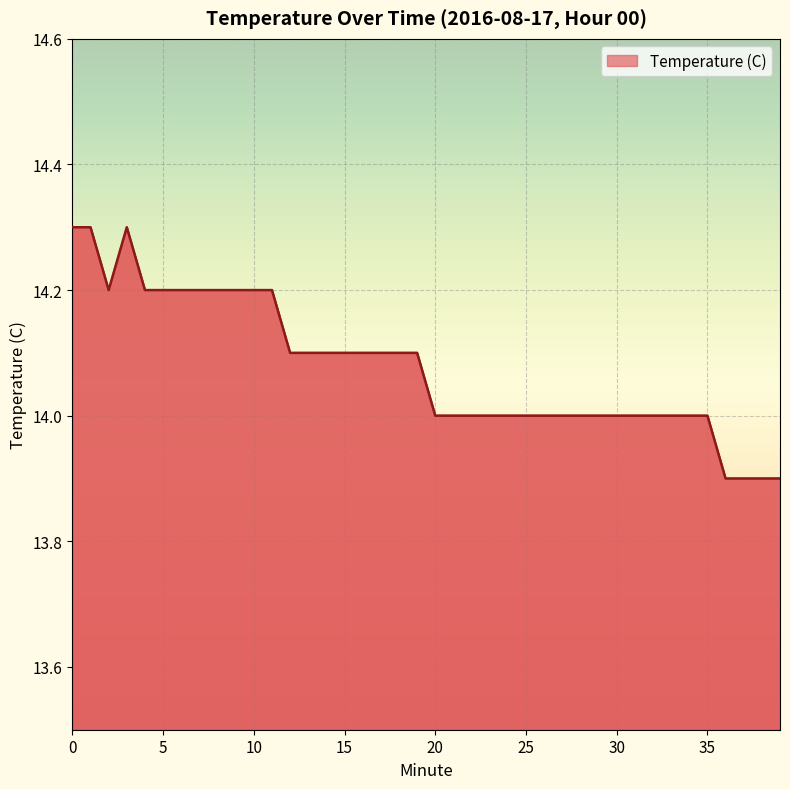

List the labels in order of value, smallest first.

36, 37, 38, 39, 20, 21, 22, 23, 24, 25, 26, 27, 28, 29, 30, 31, 32, 33, 34, 35, 12, 13, 14, 15, 16, 17, 18, 19, 2, 4, 5, 6, 7, 8, 9, 10, 11, 0, 1, 3